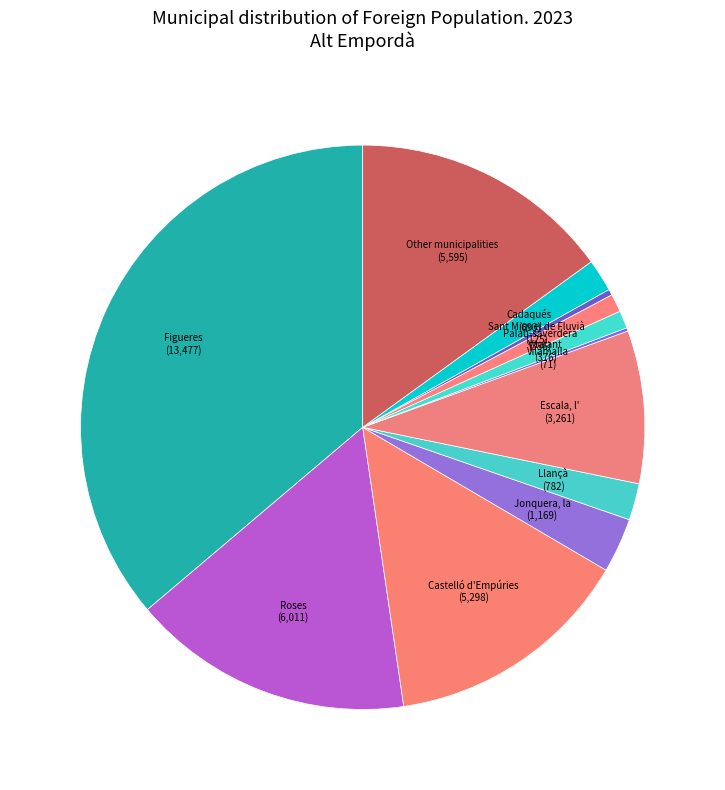

Rank the categories by value from highest to lowest.

Figueres, Roses, Other municipalities, Castelló d'Empúries, Escala, l', Jonquera, la, Llançà, Cadaqués, Palau-saverdera, Vilafant, Sant Miquel de Fluvià, Vilamalla